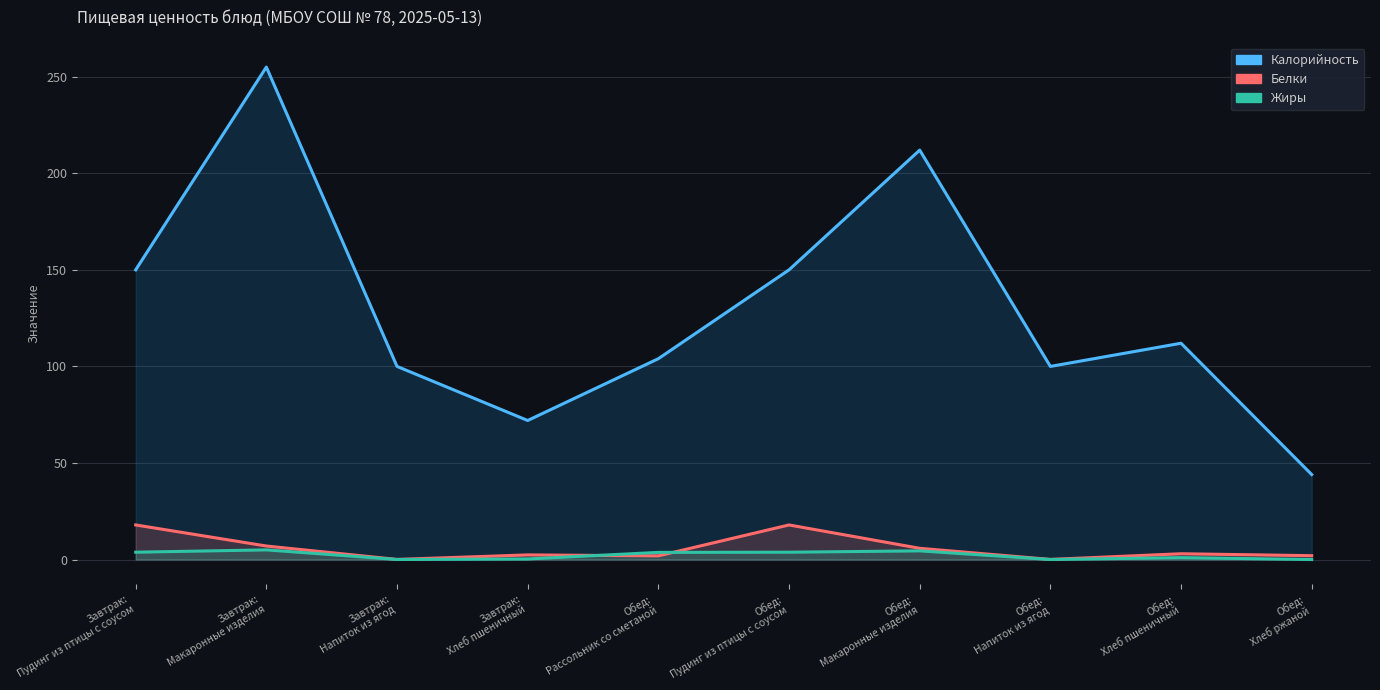

What is the average value of the Калорийность series?

129.9